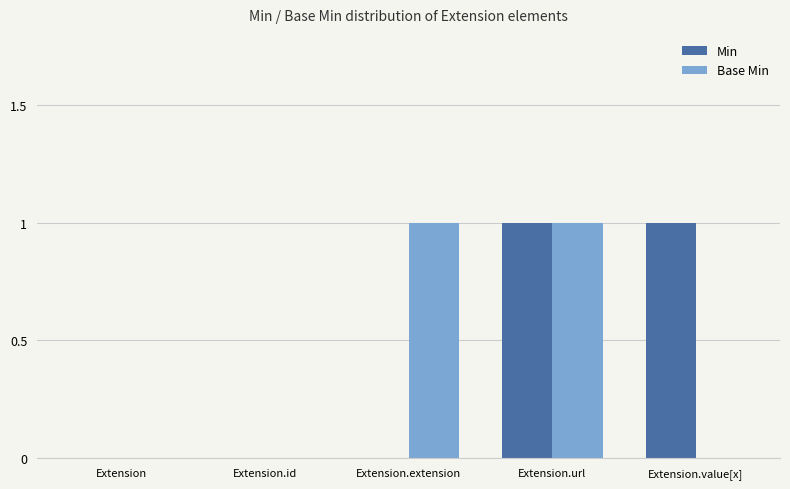

At which category is the sum across all series the highest?

Extension.url